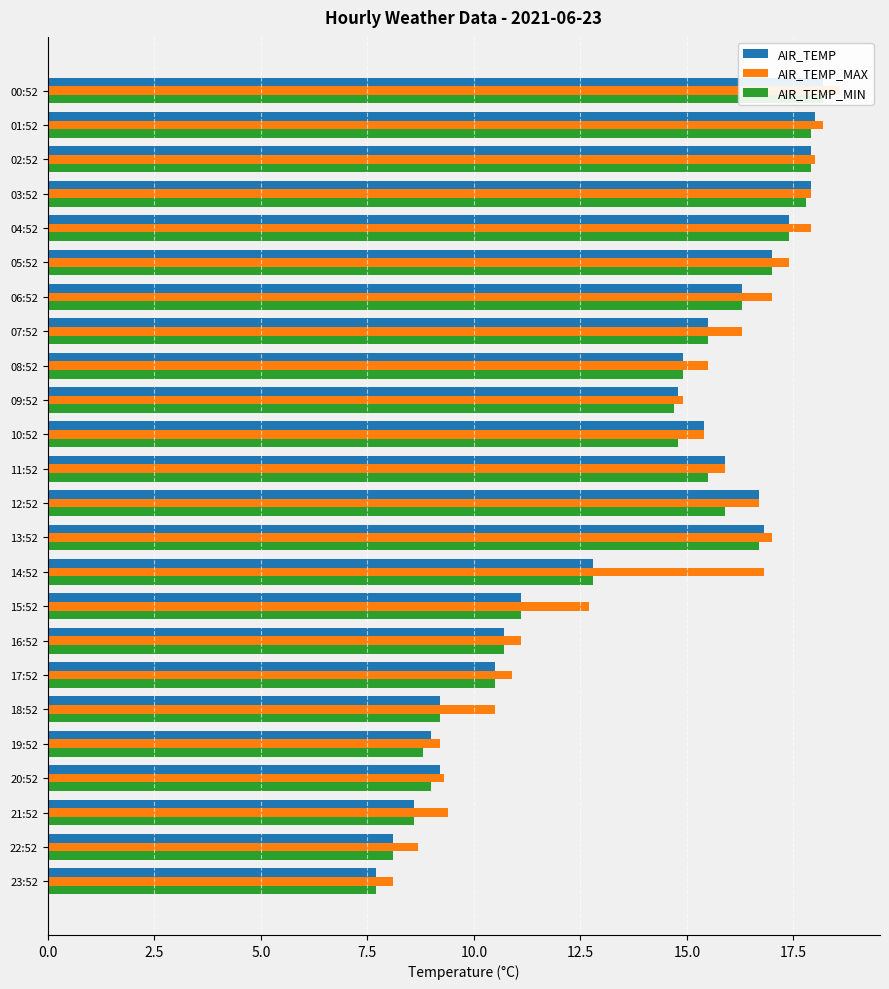

What position from the left is 07:52?

8